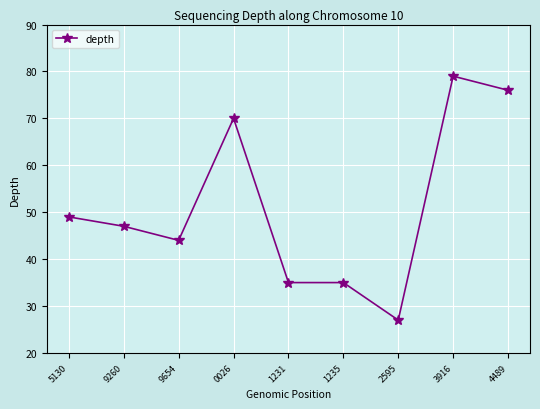

What position from the right is 4489?

1